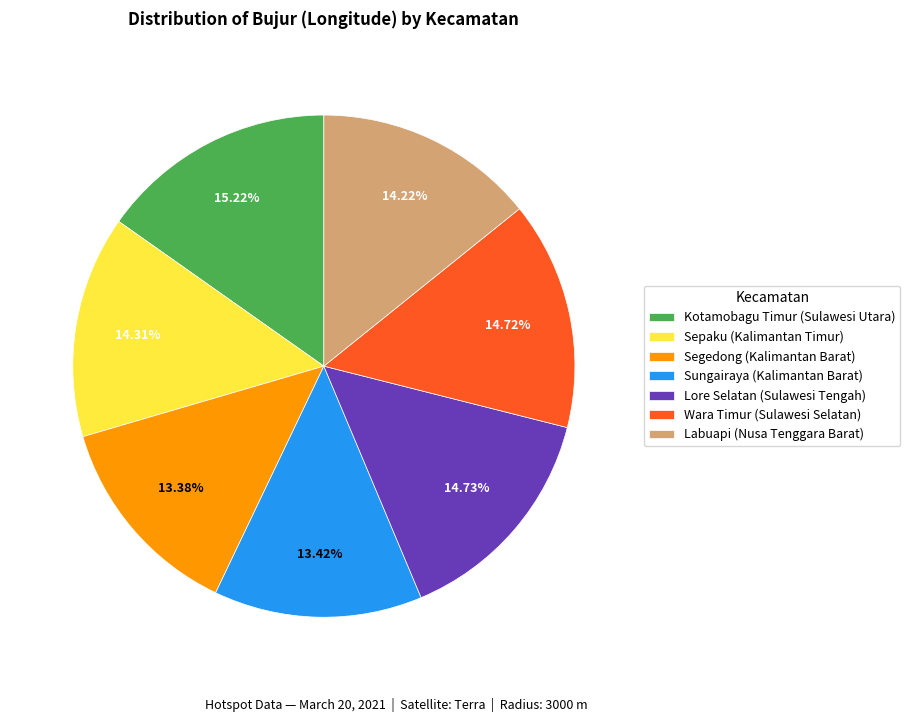

Does Wara Timur (Sulawesi Selatan) account for over 50% of the chart?

No